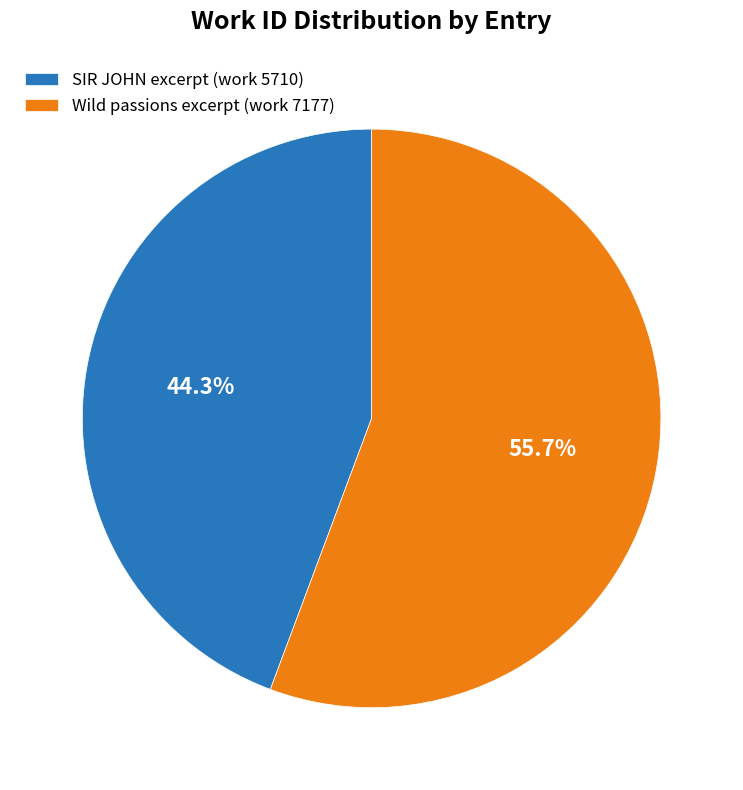

Combined, do SIR JOHN excerpt (work 5710) and Wild passions excerpt (work 7177) account for over 50%?

Yes